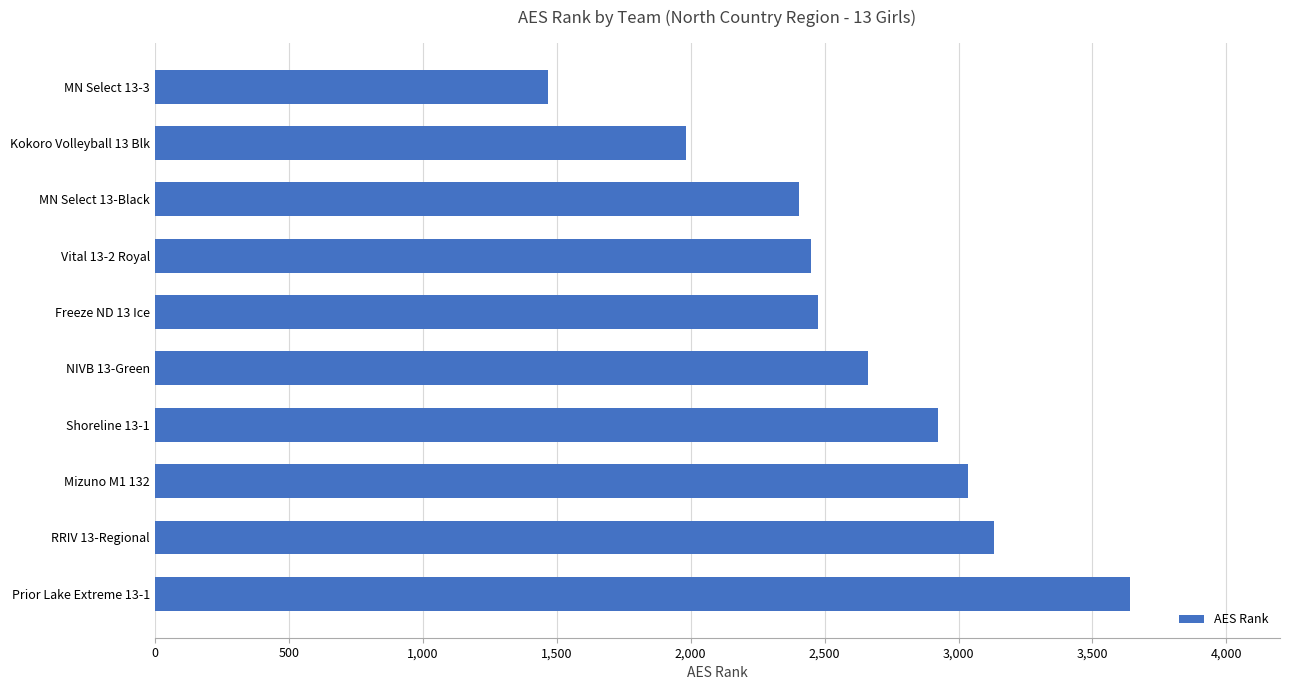

What is the sum of all values?

26175